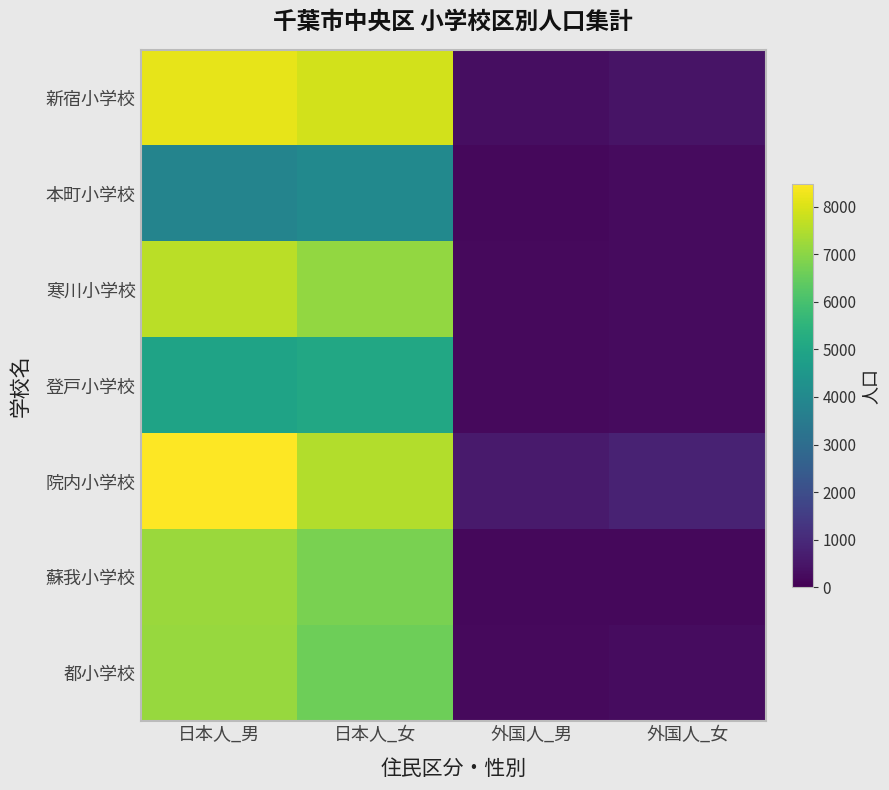

Reading left to right, what are all the values shown in this chart?

新宿小学校: 日本人_男=8181	日本人_女=7891	外国人_男=305	外国人_女=445
本町小学校: 日本人_男=3810	日本人_女=4026	外国人_男=186	外国人_女=261
寒川小学校: 日本人_男=7612	日本人_女=7113	外国人_男=206	外国人_女=265
登戸小学校: 日本人_男=4920	日本人_女=5088	外国人_男=210	外国人_女=238
院内小学校: 日本人_男=8481	日本人_女=7489	外国人_男=627	外国人_女=810
蘇我小学校: 日本人_男=7191	日本人_女=6760	外国人_男=193	外国人_女=166
都小学校: 日本人_男=7156	日本人_女=6624	外国人_男=200	外国人_女=274